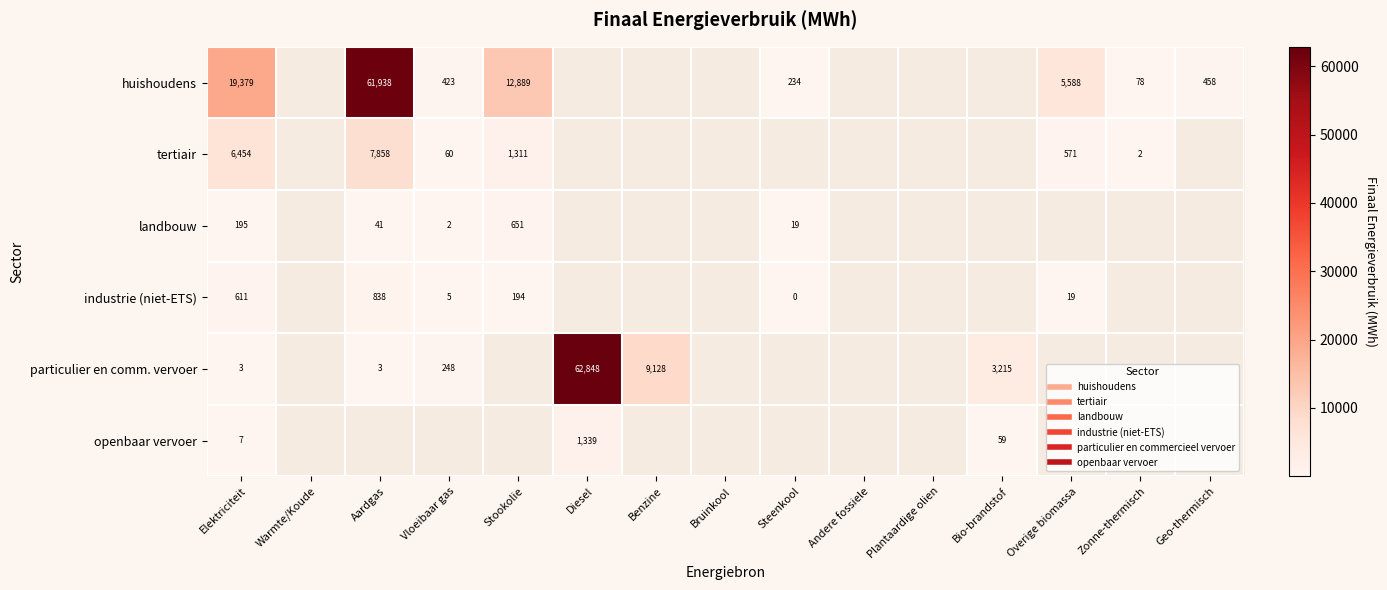

Is the value of huishoudens at Plantaardige olien greater than the value of openbaar vervoer at Bruinkool?

No